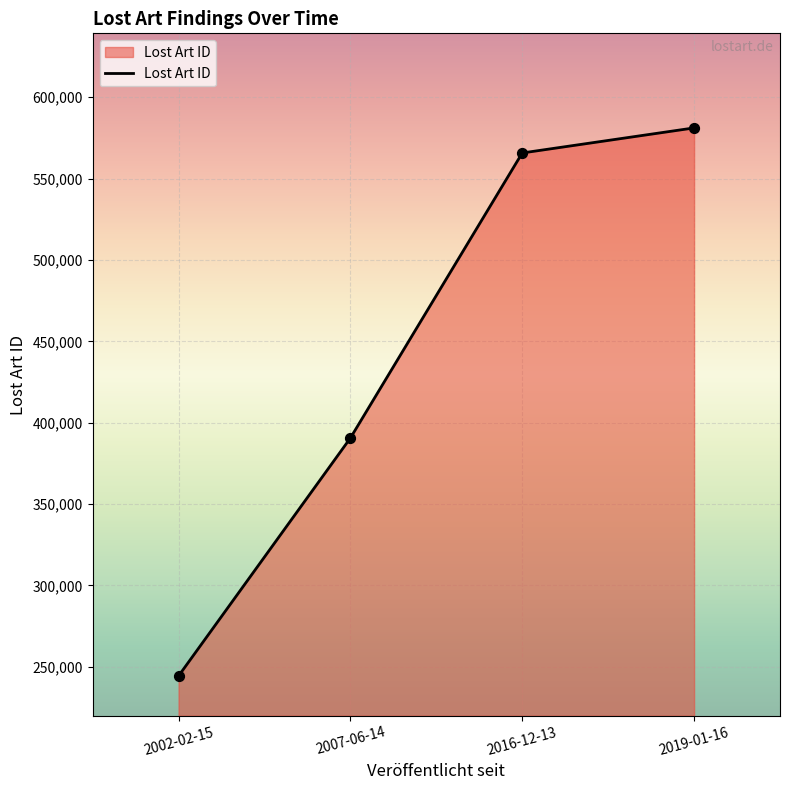

Approximately how many times larger is the value at 2007-06-14 compared to 2016-12-13?

0.7